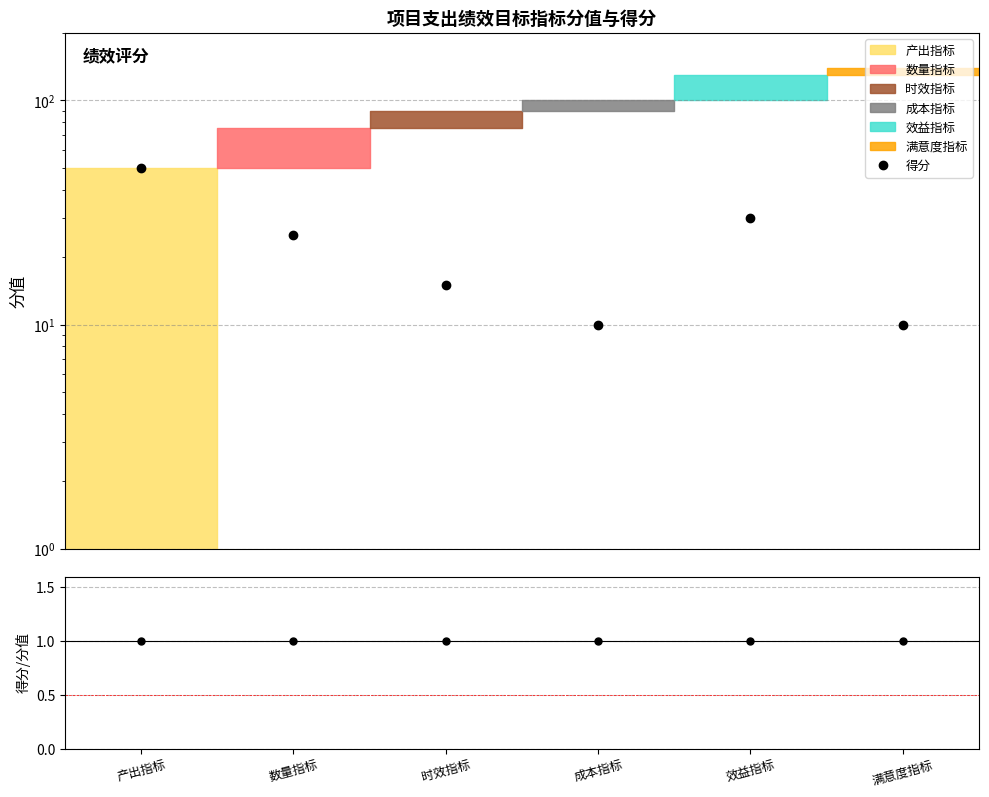

Where does the data first go above 25?

产出指标